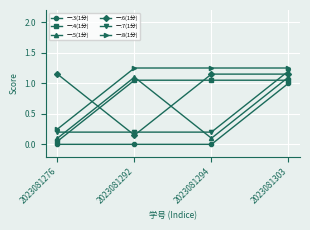

Does the chart have visible grid lines?

Yes